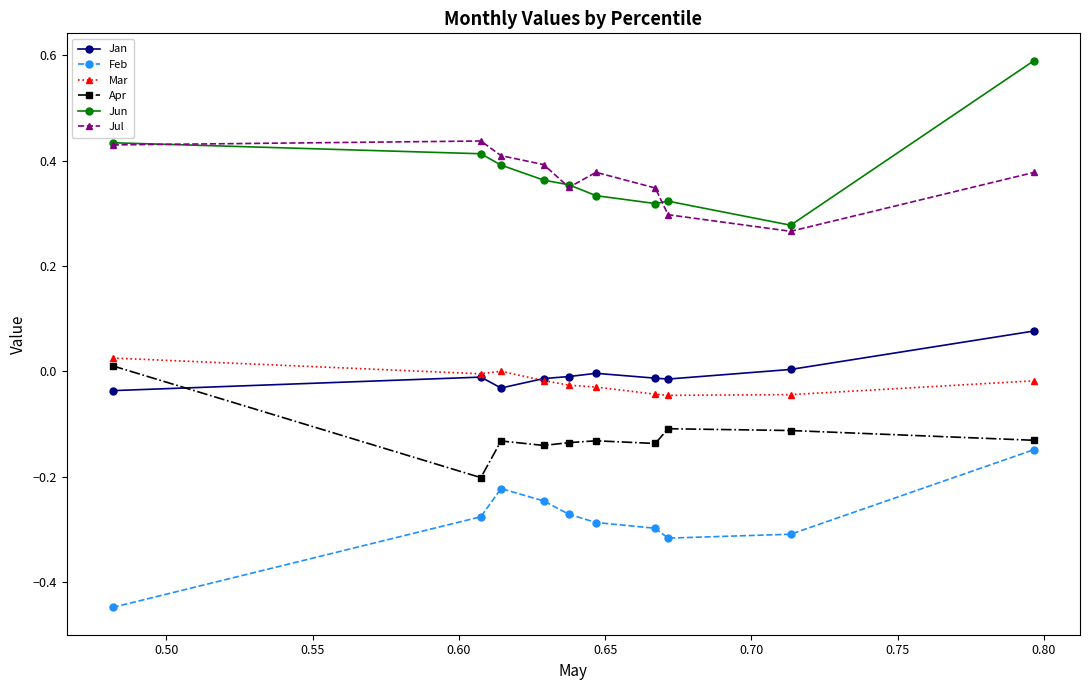

True or false: Jun and Mar intersect in this chart.

False